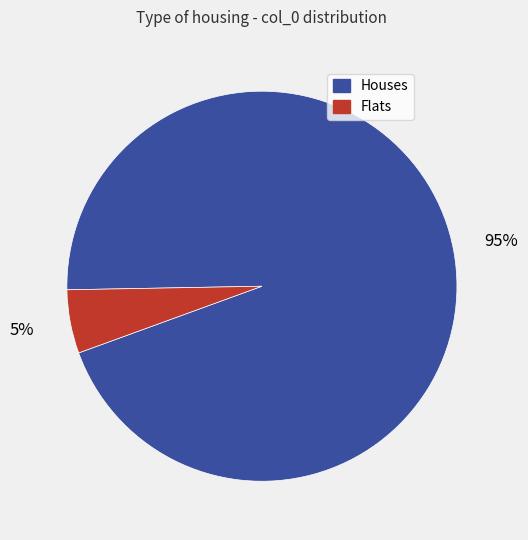

Is there any slice that represents more than half of the pie?

Yes